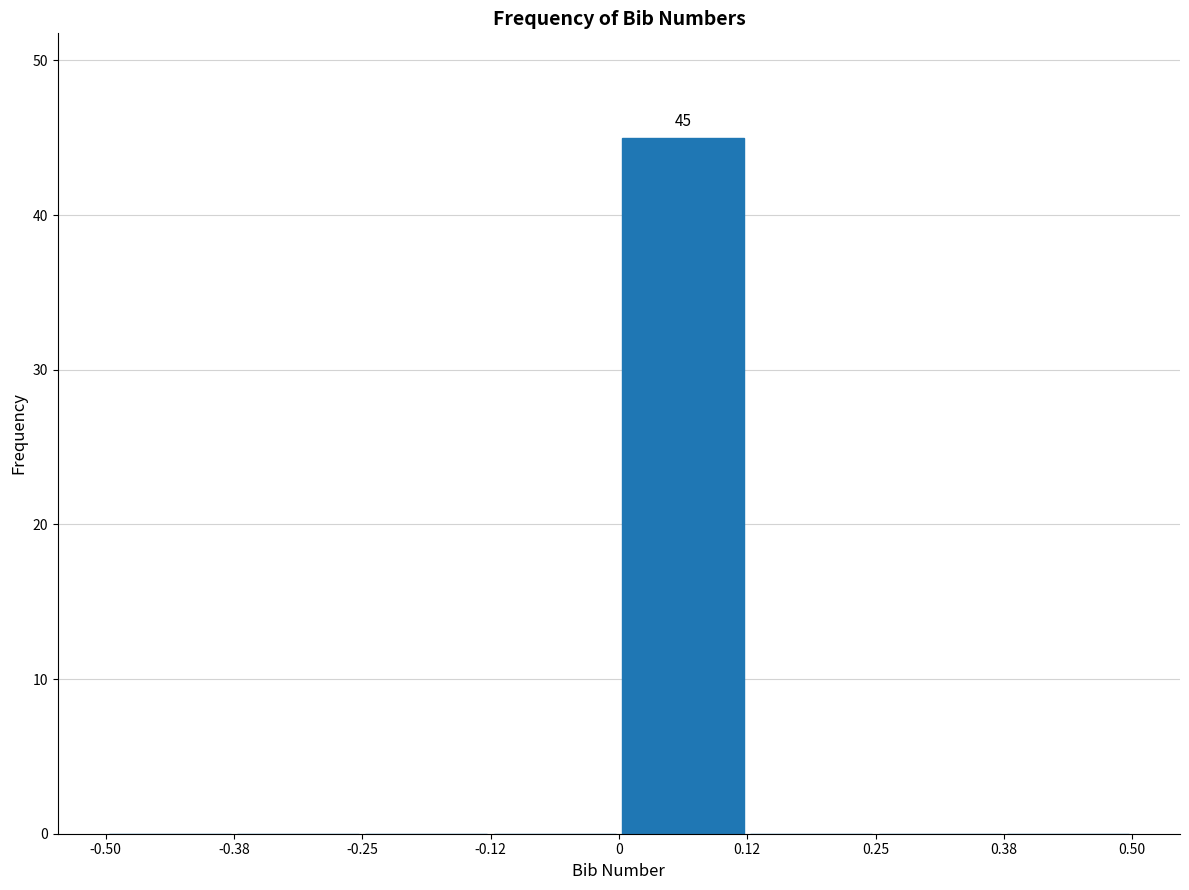

Over which range of the x-axis is the bar tallest?

0 to 0.12